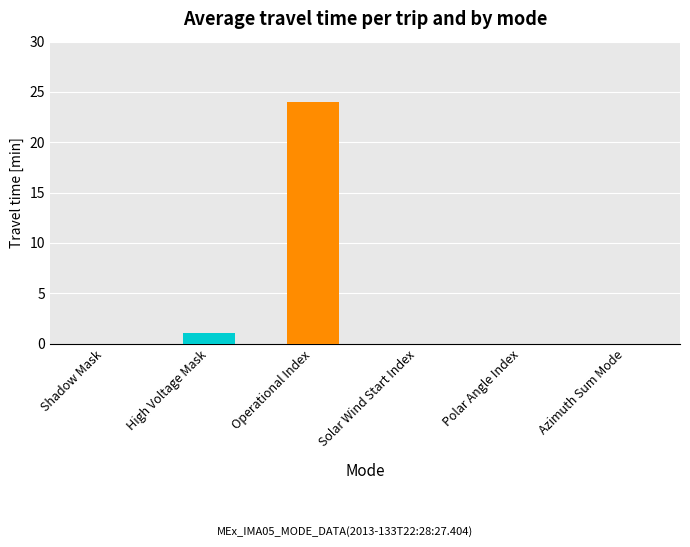

The value at Shadow Mask is 14. True or false?

False